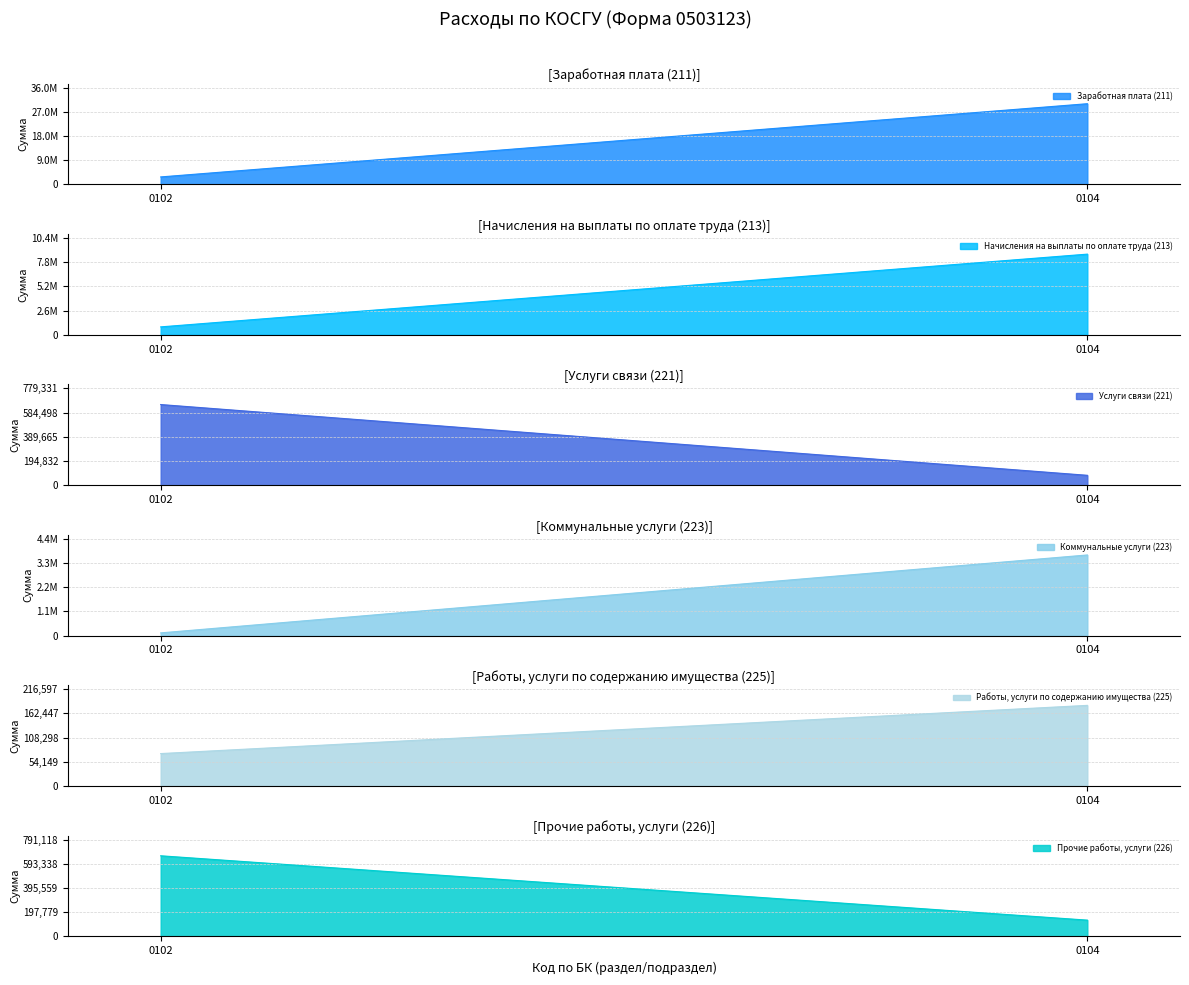

Reading right to left, what are all the values shown in this chart?

Заработная плата (211): 0104=29998378.3	0102=2771247.5
Начисления на выплаты по оплате труда (213): 0104=8655647.7	0102=849463.6
Услуги связи (221): 0104=79751.7	0102=649443.0
Коммунальные услуги (223): 0104=3658854.4	0102=124719.3
Работы, услуги по содержанию имущества (225): 0104=180497.6	0102=72640.0
Прочие работы, услуги (226): 0104=133462.5	0102=659265.1